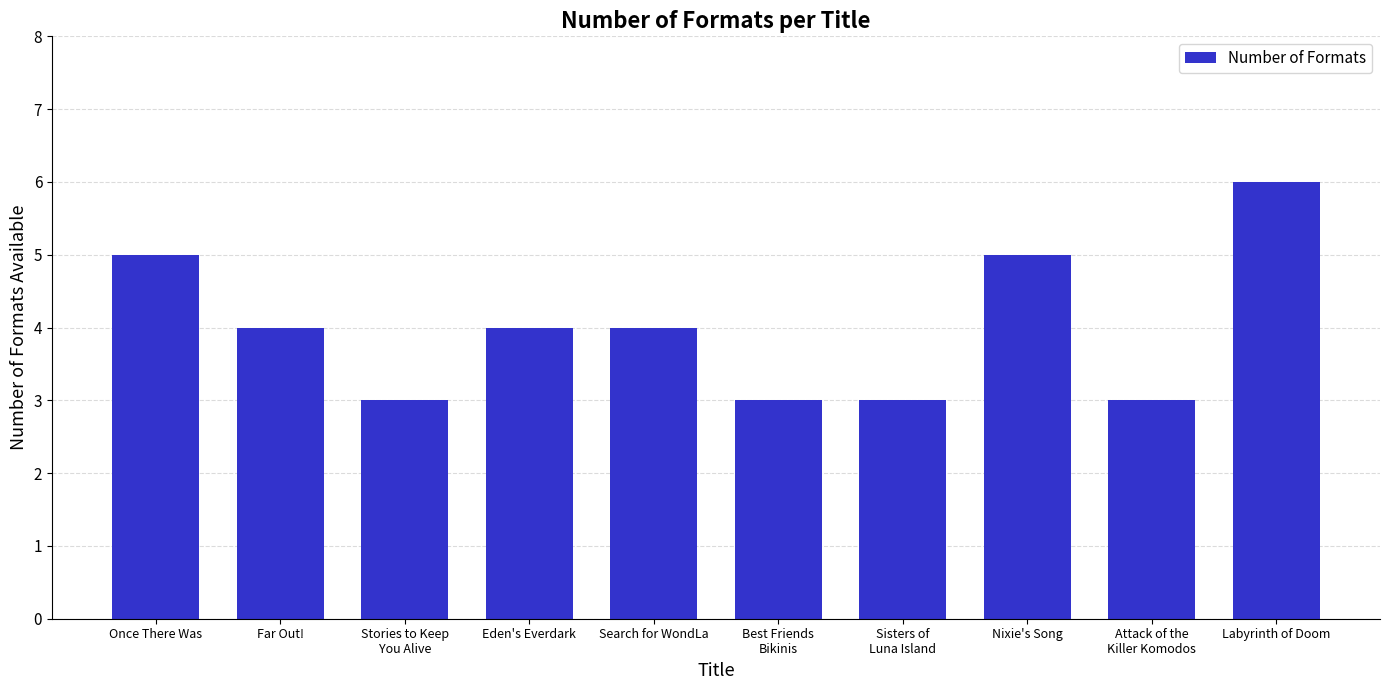

At which category does the chart reach its peak across all series?

Labyrinth of Doom